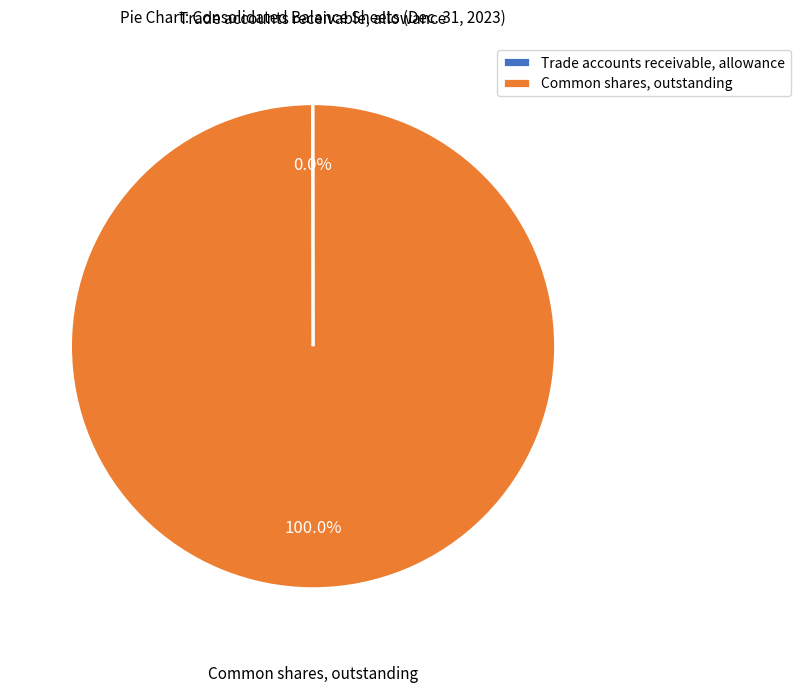

What is the largest slice in the pie chart?

Common shares, outstanding